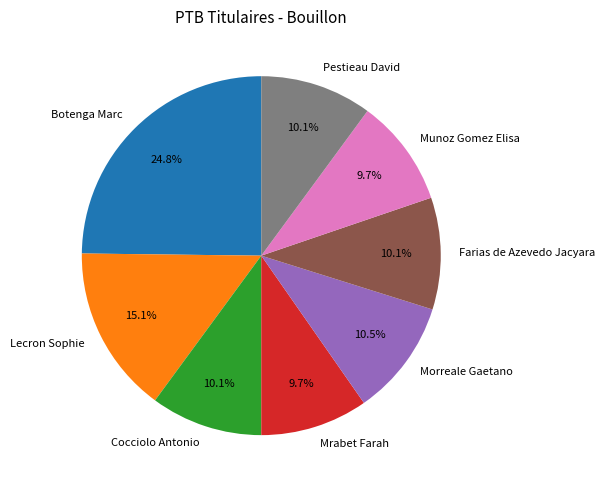

How much of the chart is everything except Morreale Gaetano?

89.5%